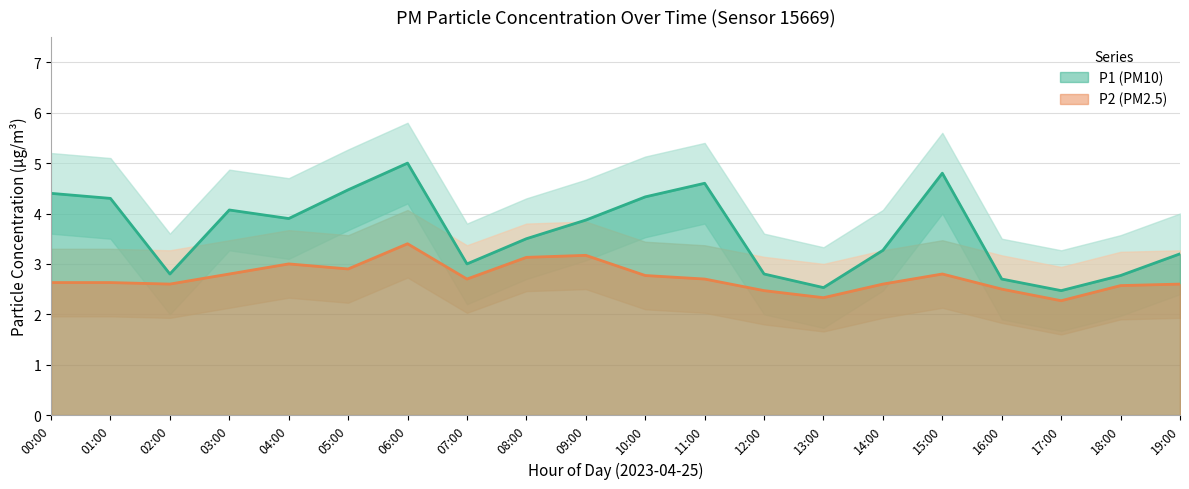

At which category is the sum across all series the highest?

06:00